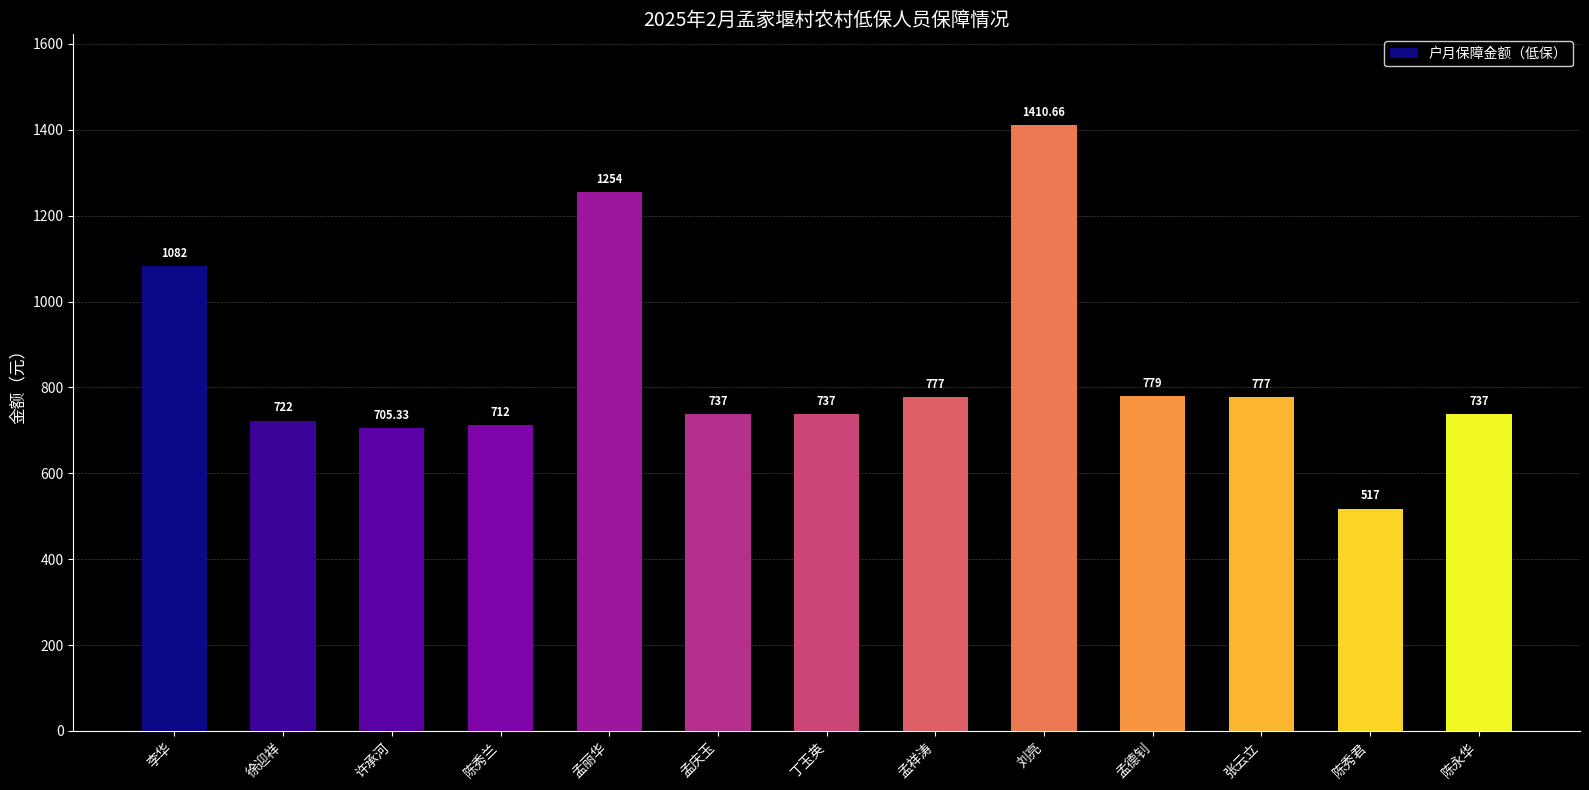

What is the label of the 10th bar from the right?

陈秀兰